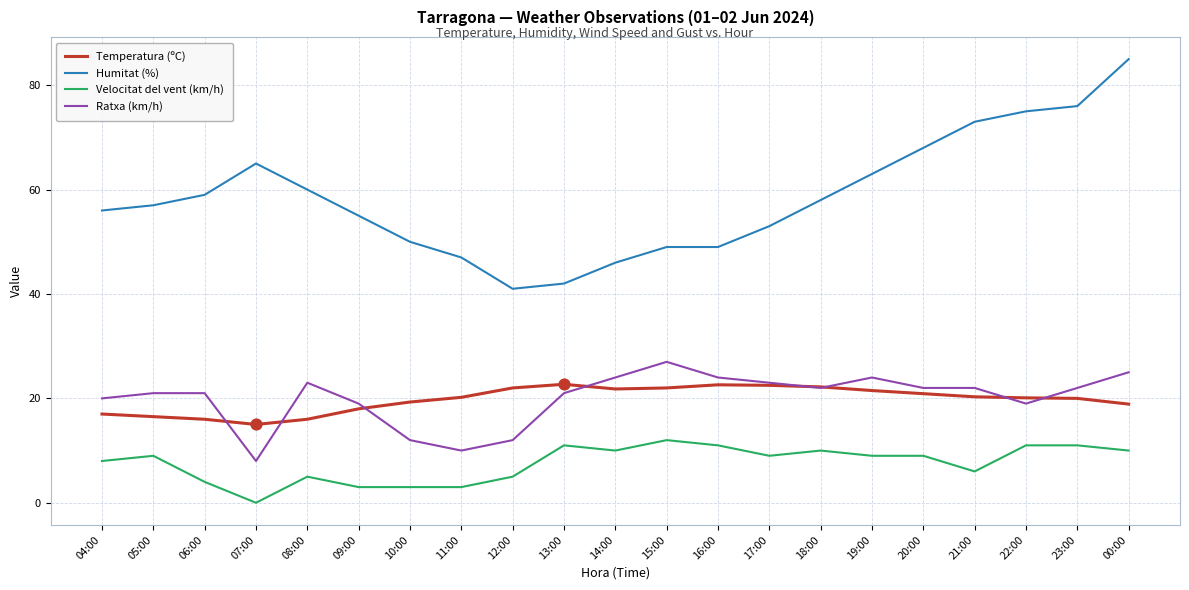

Is the value of Velocitat del vent (km/h) at 06:00 greater than the value of Ratxa (km/h) at 06:00?

No